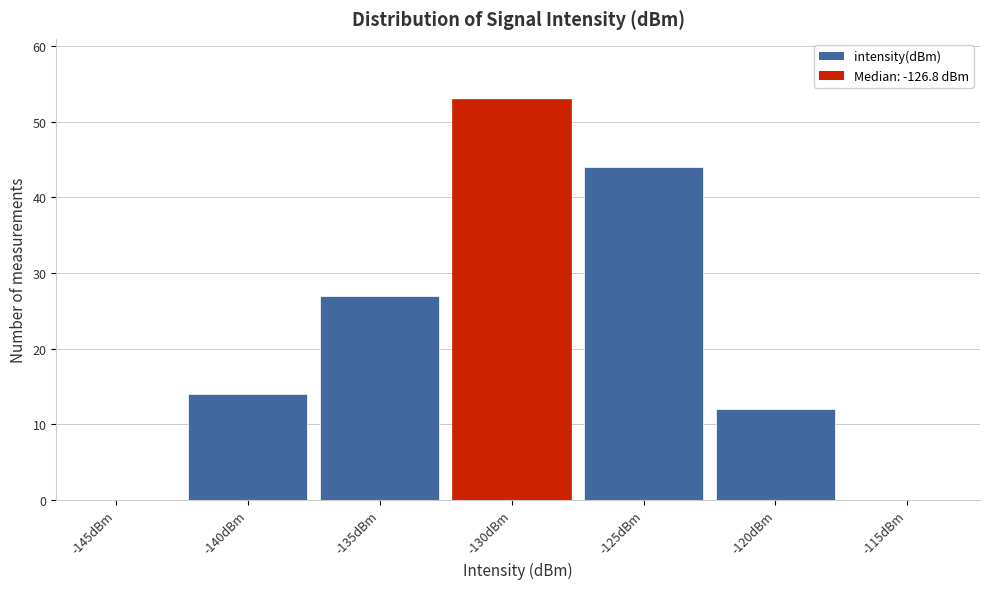

Reading left to right, what are all the values shown in this chart?

-145dBm=0	-140dBm=14	-135dBm=27	-130dBm=53	-125dBm=44	-120dBm=12	-115dBm=0